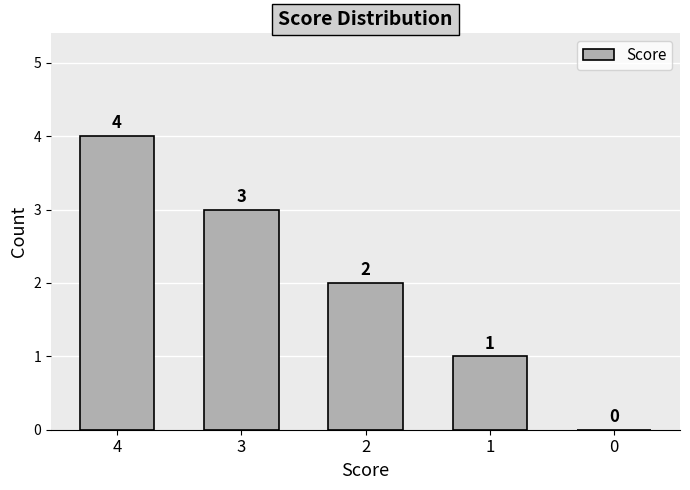

What is the change in value from 3 to 0?

-3